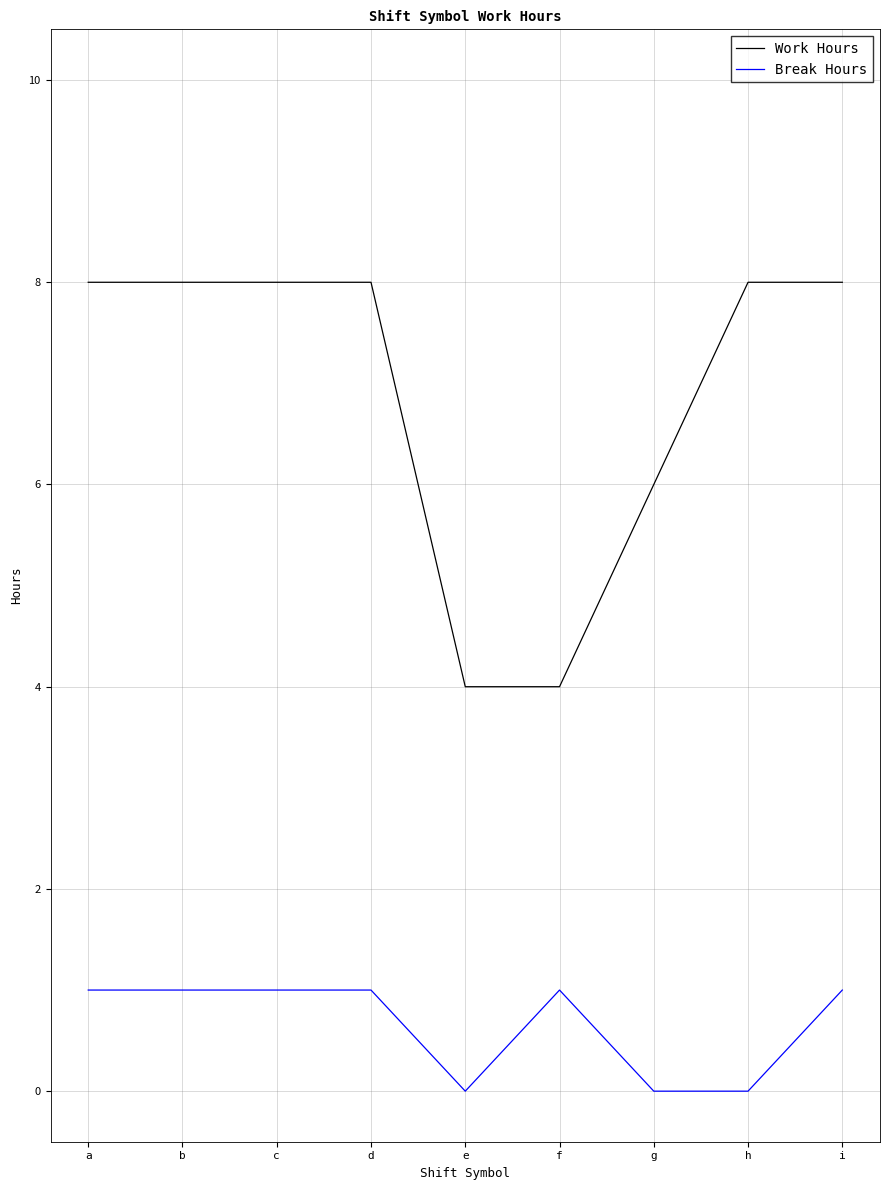

Read the Work Hours value at i.

8.0